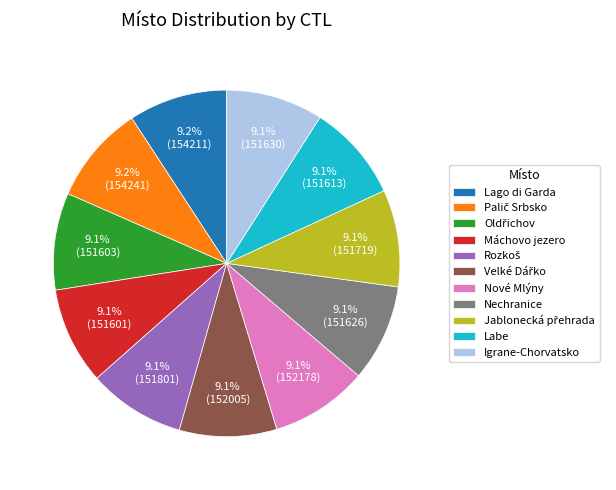

How much of the chart is everything except Máchovo jezero?

90.9%